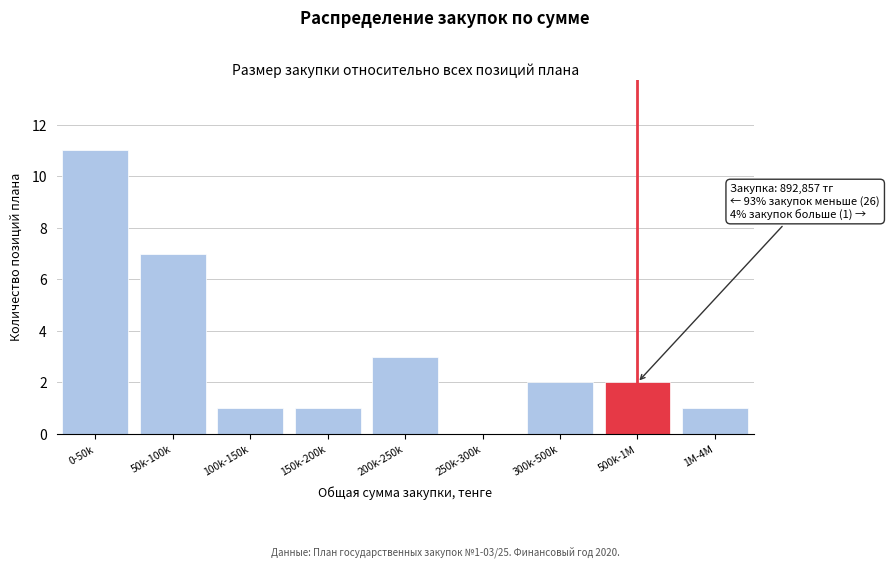

Reading left to right, list all the values displayed in this chart.

0-50k=11	50k-100k=7	100k-150k=1	150k-200k=1	200k-250k=3	250k-300k=0	300k-500k=2	500k-1M=2	1M-4M=1